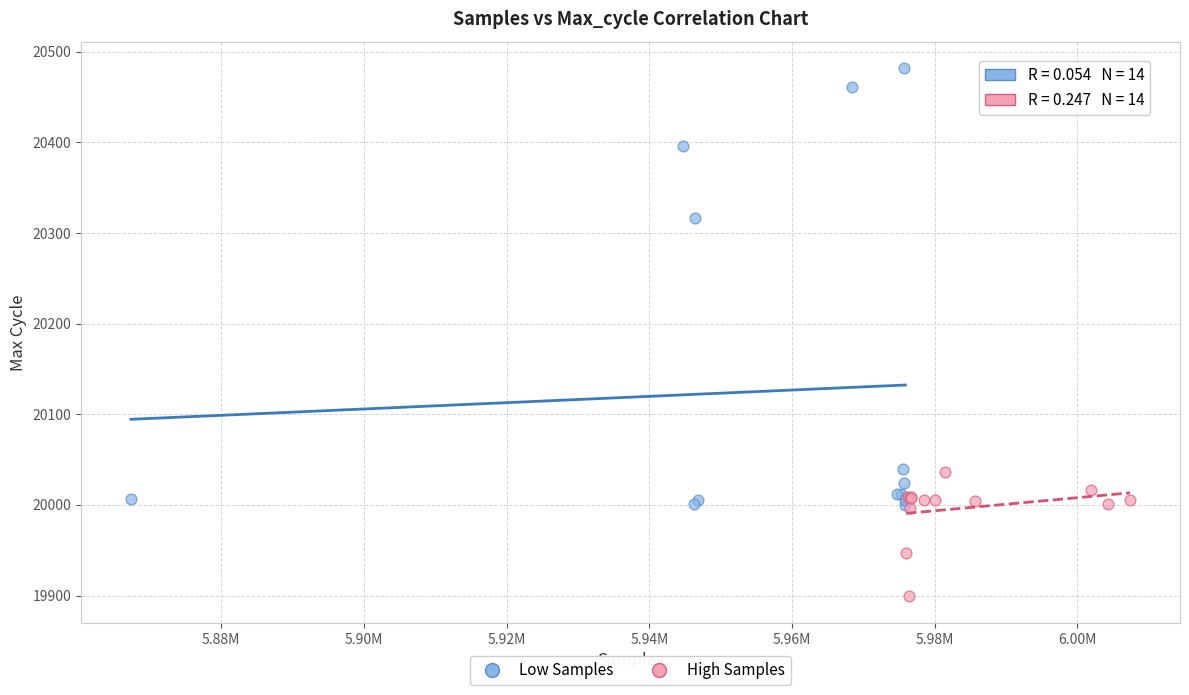

Which series has the widest spread of Y values?

Low Samples